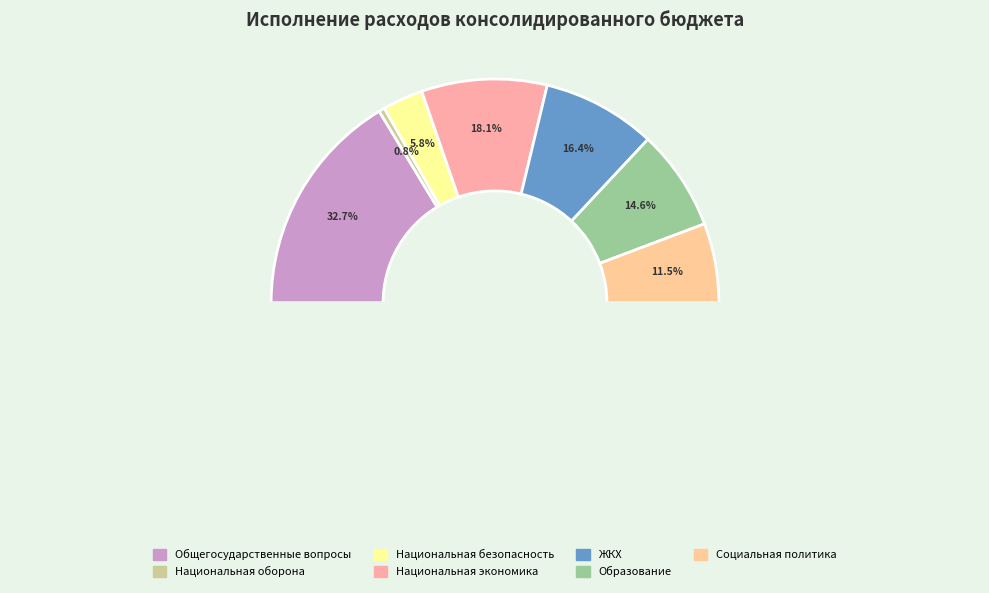

Is there a majority slice in this chart?

No